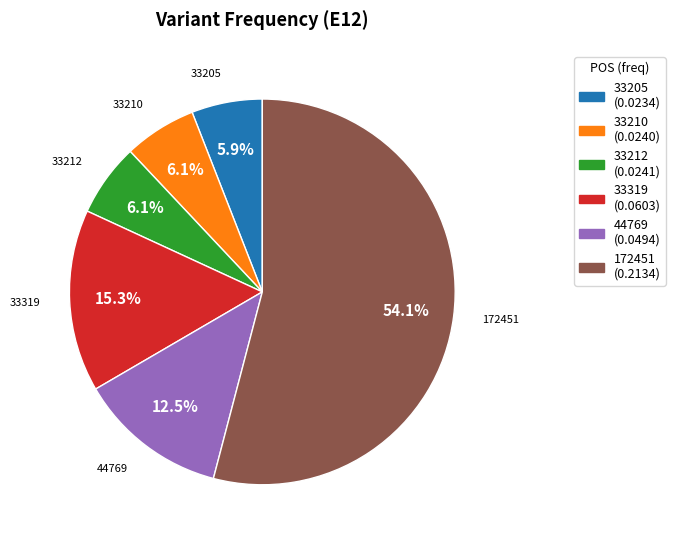

The 33210 slice represents 6% of the pie. True or false?

True